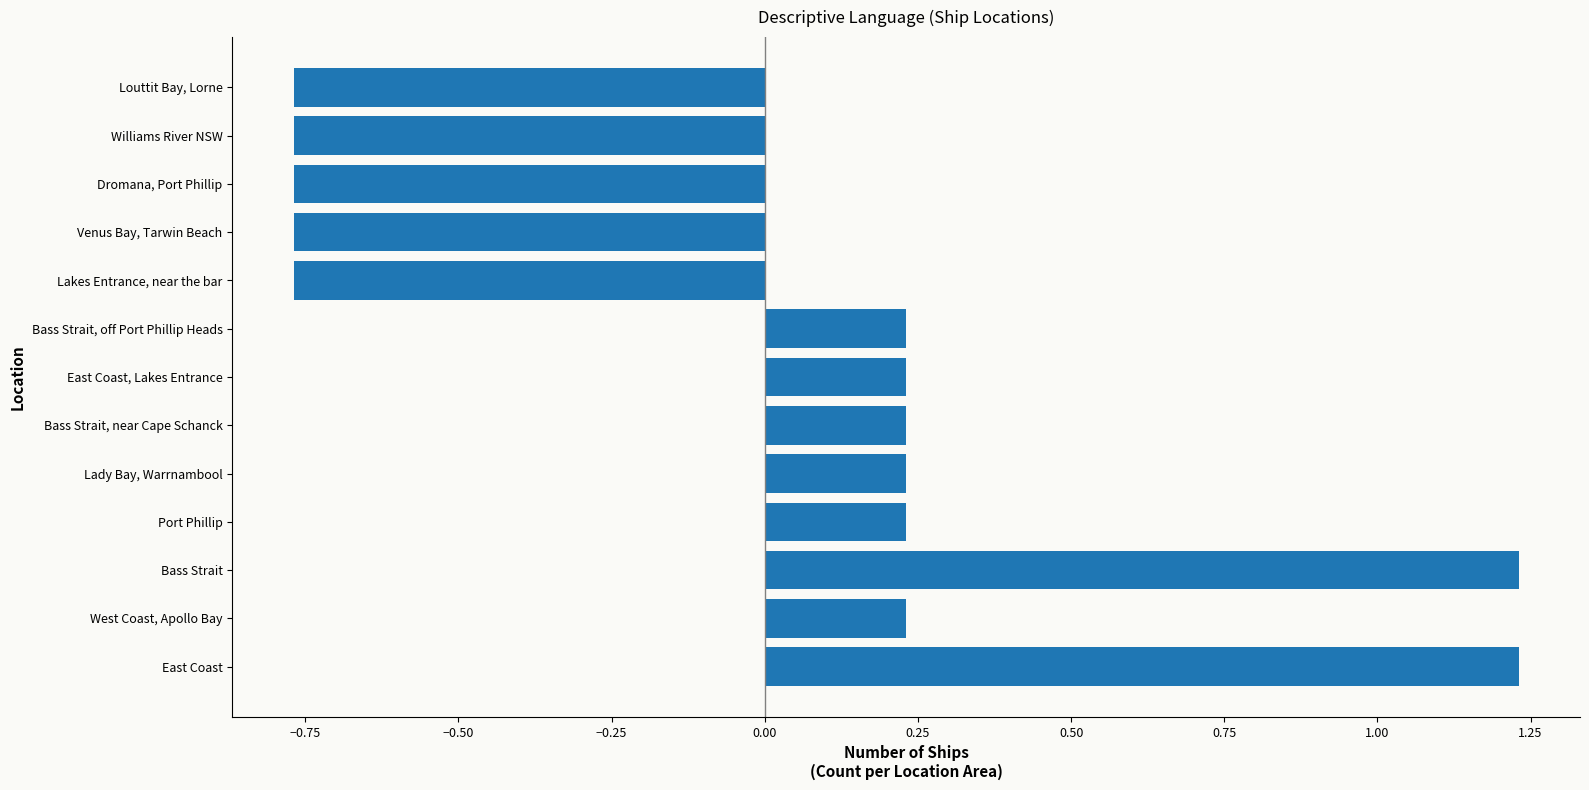

Count the number of data series in this chart.

1